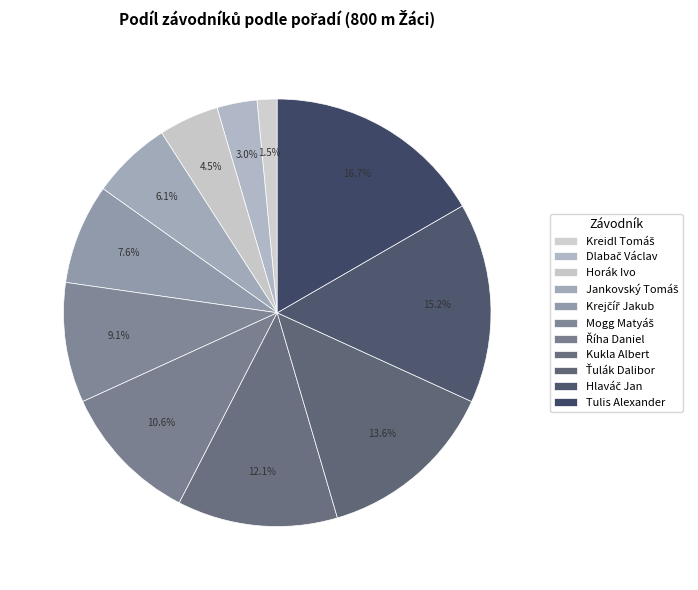

Which slice is the smallest?

Kreidl Tomáš